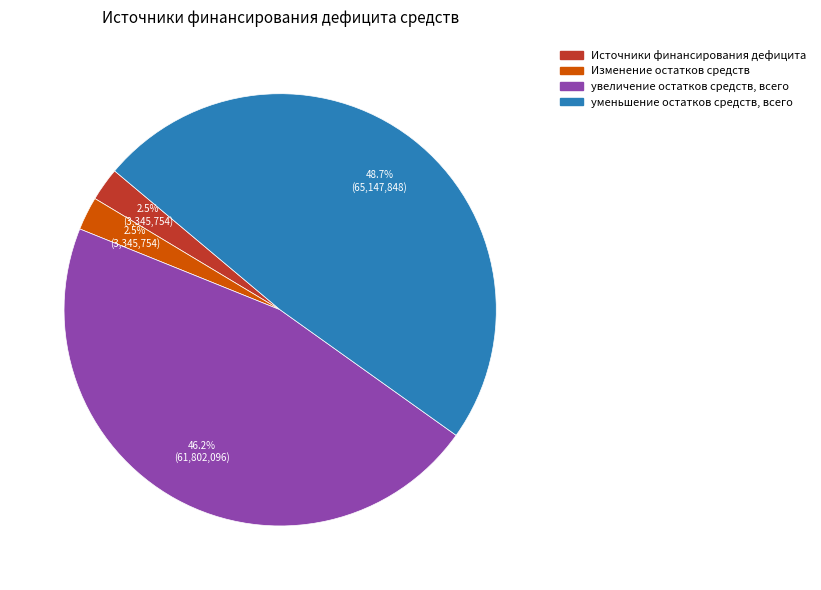

Does any single category account for the majority?

No